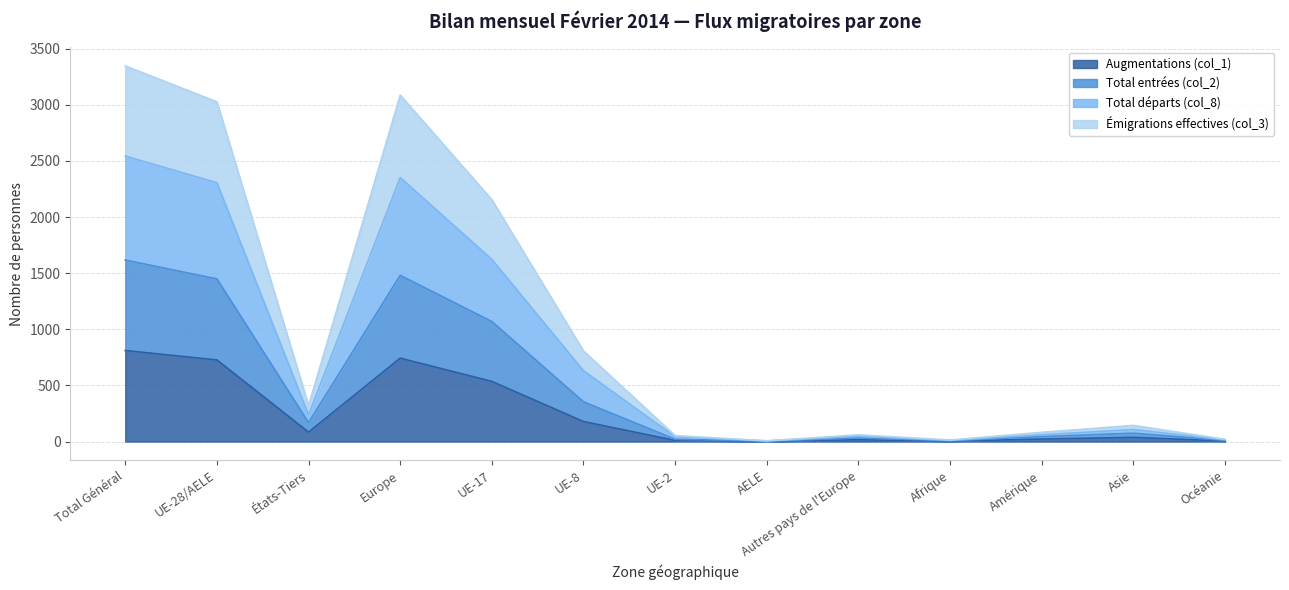

Which series has the widest spread of values?

Émigrations effectives (col_3)